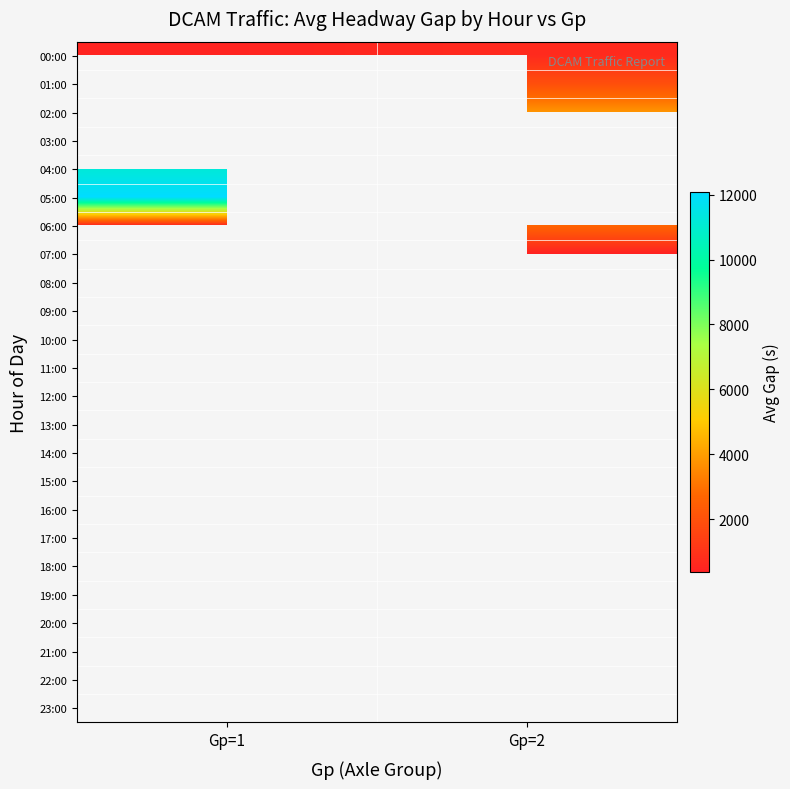

At which category does the chart reach its peak across all series?

Gp=1